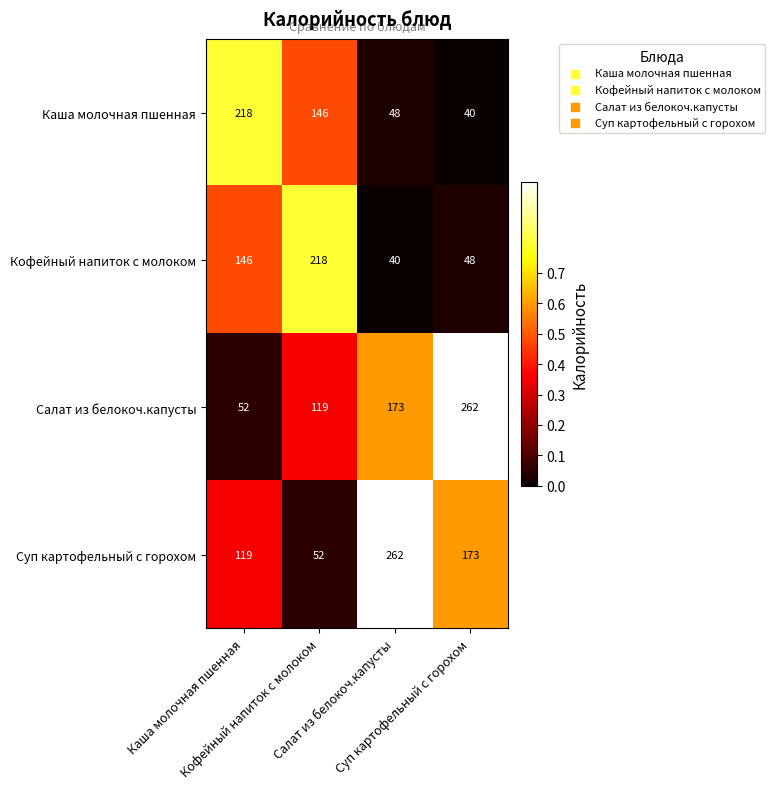

What is the smallest value displayed?

40